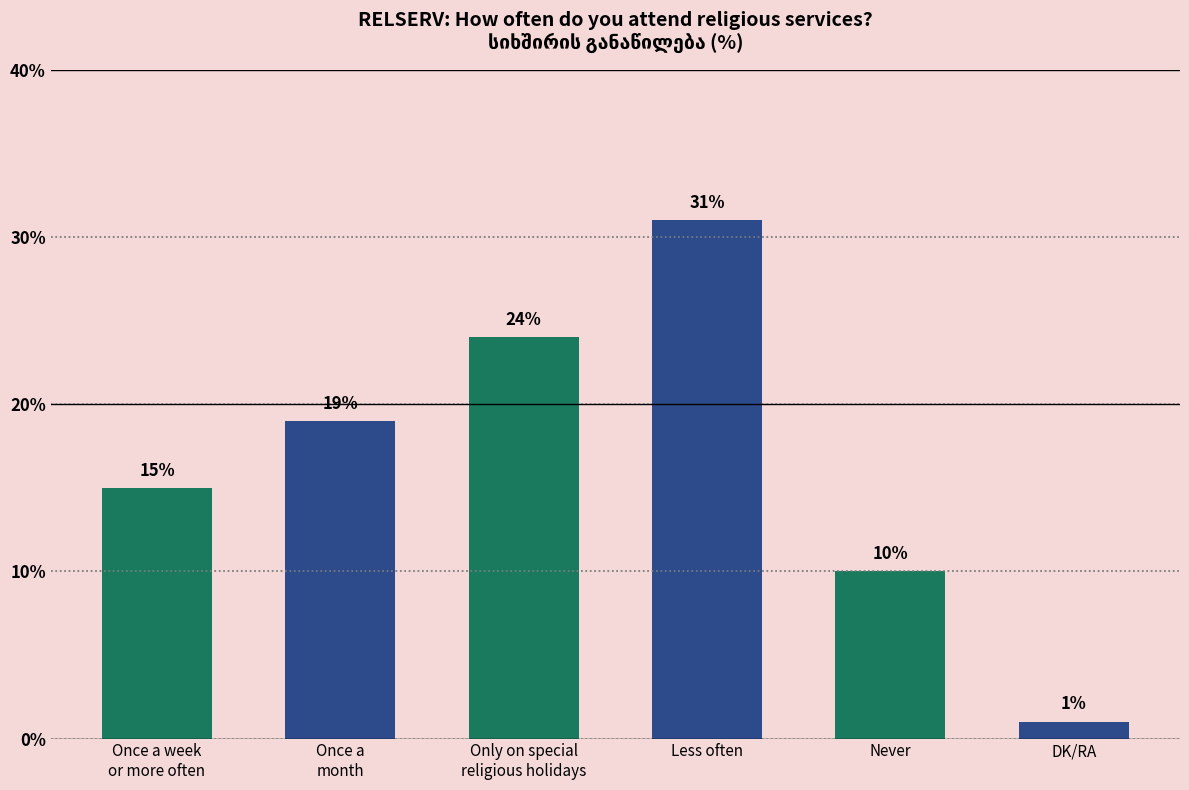

Rank the categories by value from lowest to highest.

DK/RA, Never, Once a week
or more often, Once a
month, Only on special
religious holidays, Less often